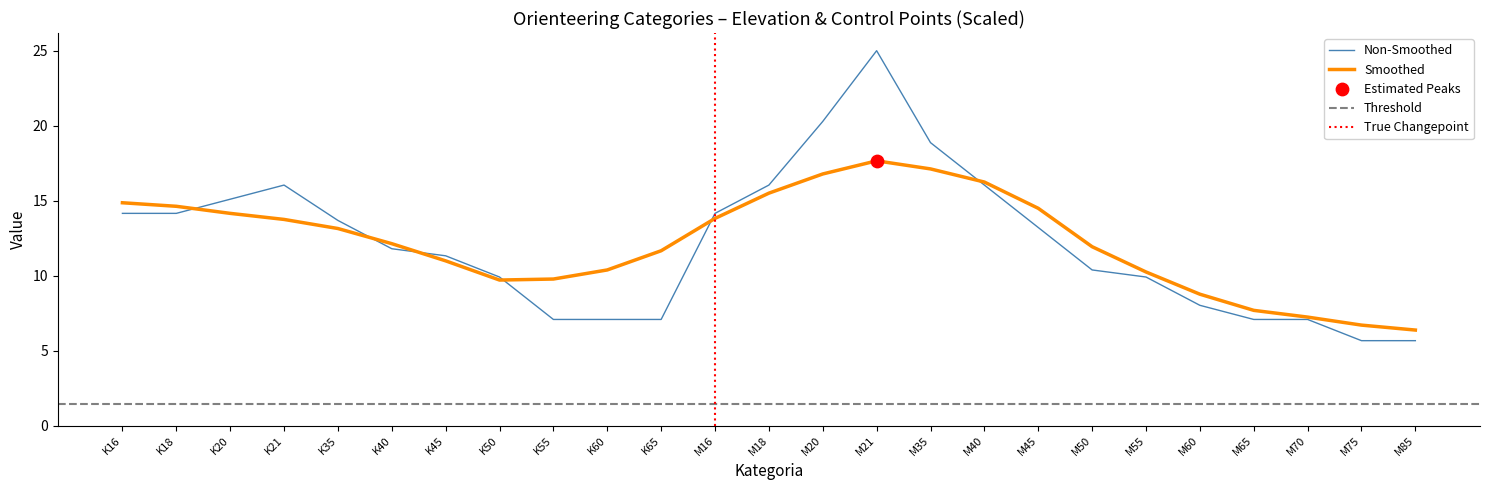

Between M18 and K16, which is larger?

M18